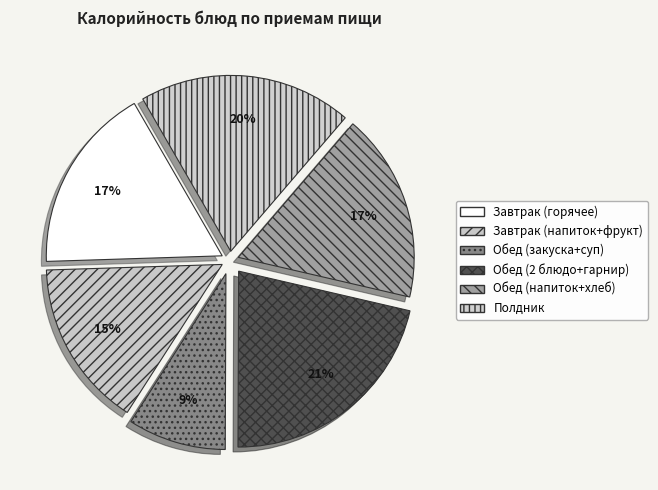

How many segments does this pie chart have?

6